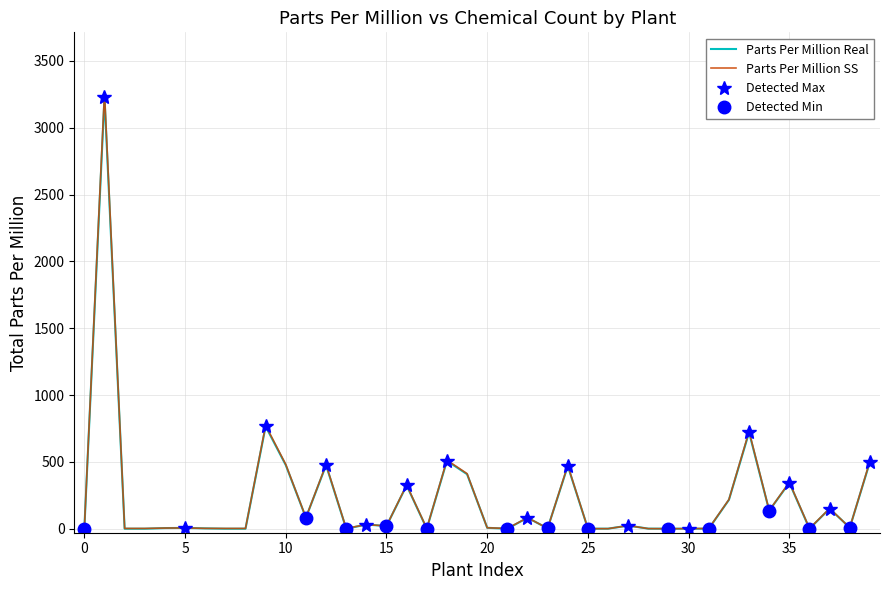

How many values are below 7?

20